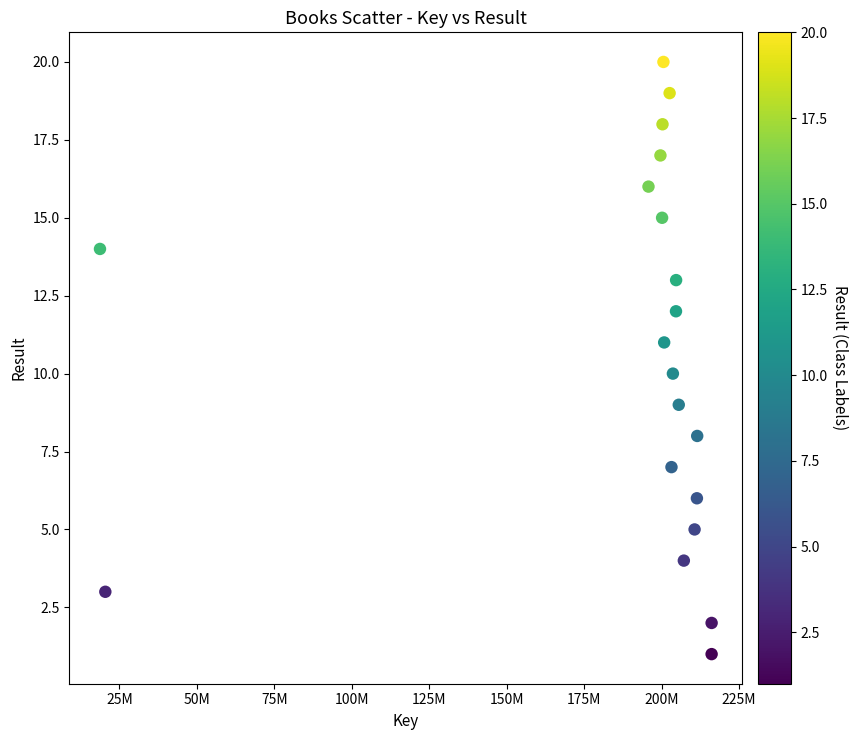

What is the range of Y values (max minus min)?

19